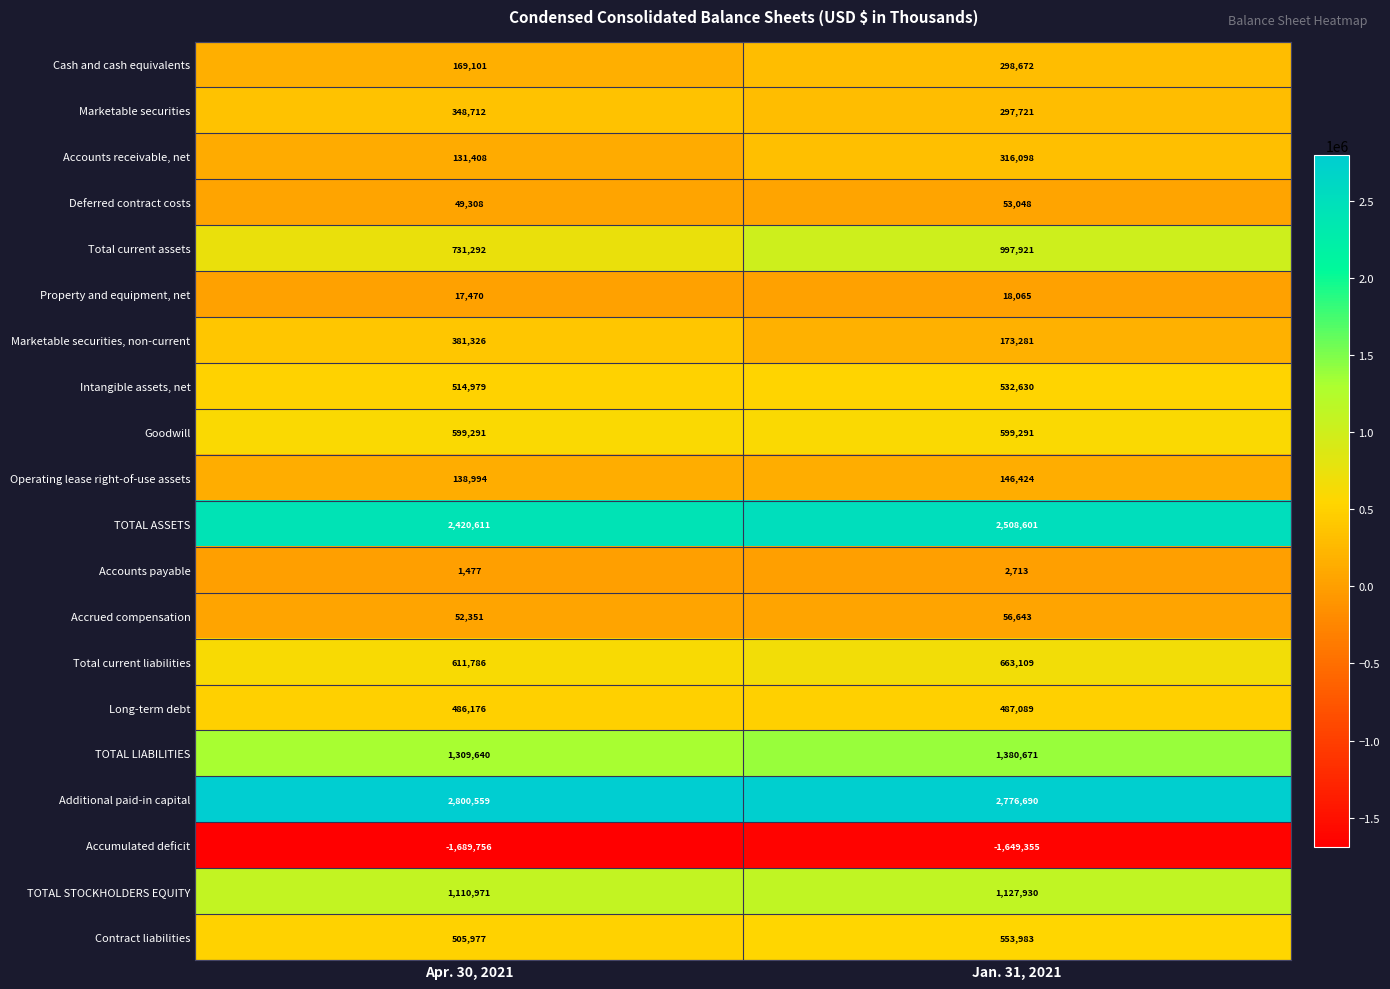

The Property and equipment, net series shows 8451 at Jan. 31, 2021. True or false?

False